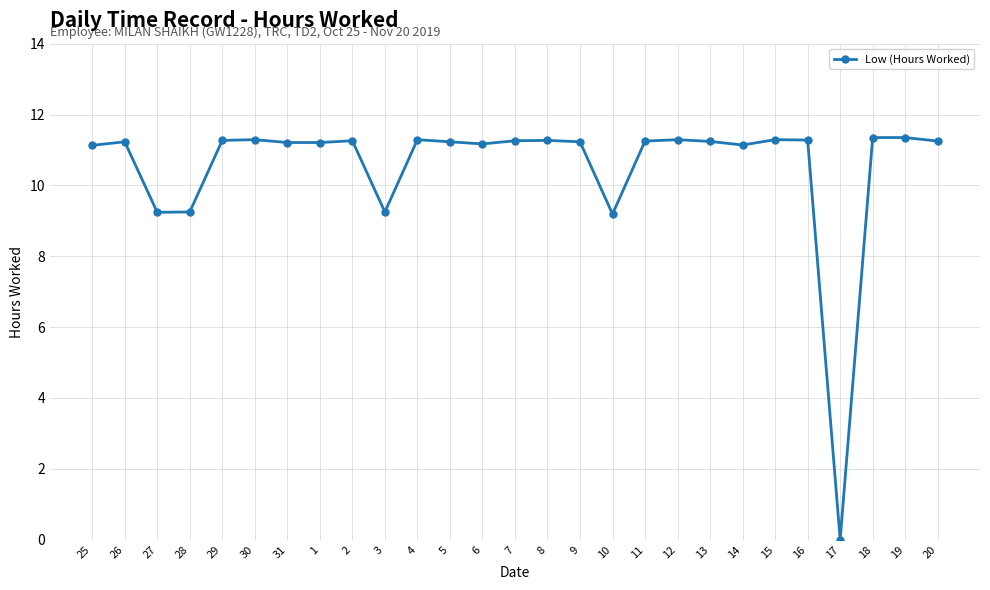

What is the average value?

10.5